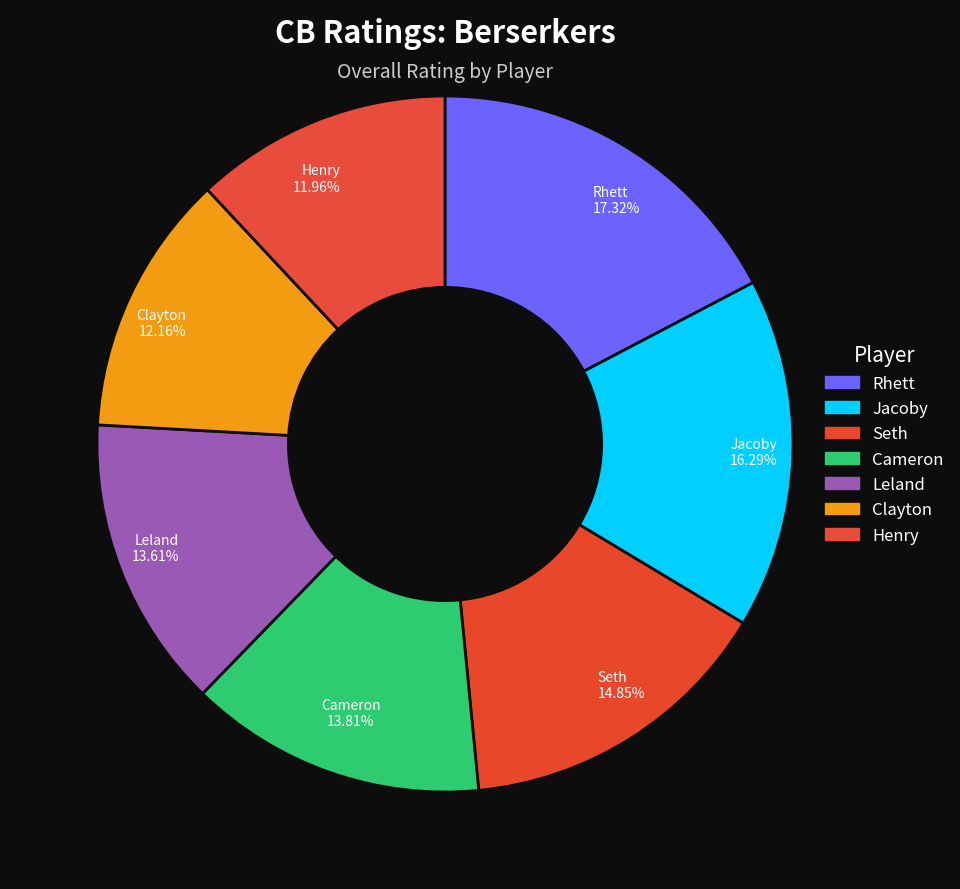

Do Henry and Jacoby together represent more than half of the pie?

No